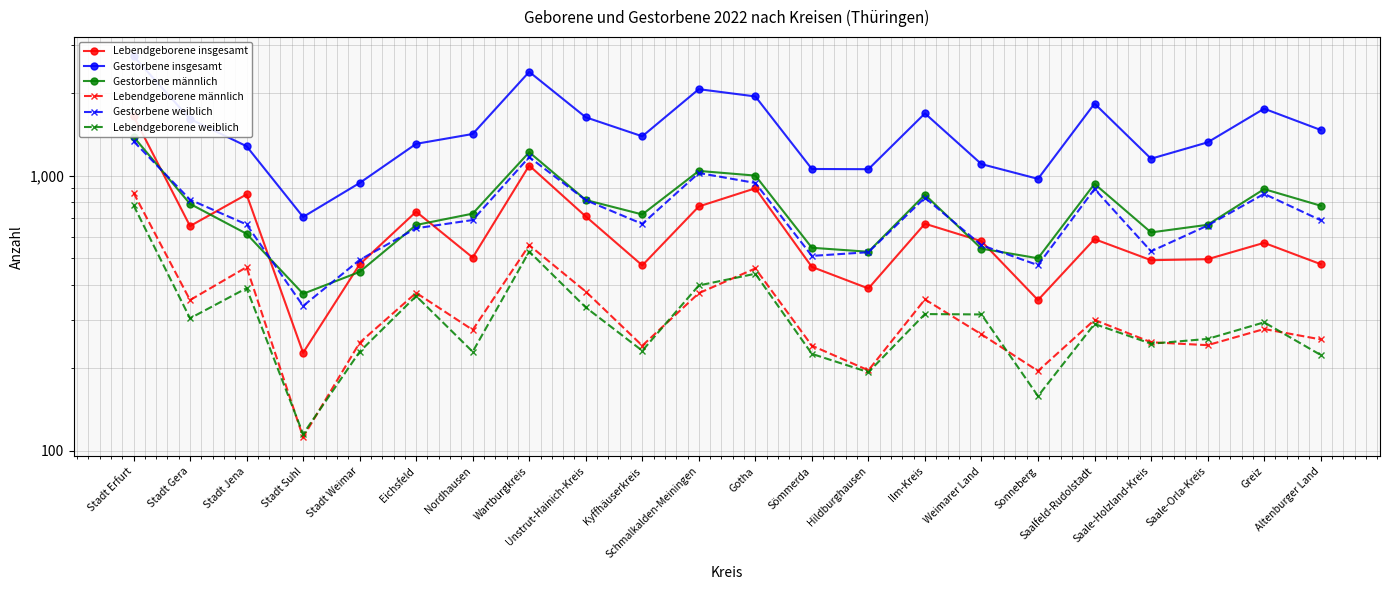

What is the label of the 10th point from the left?

Kyffhäuserkreis